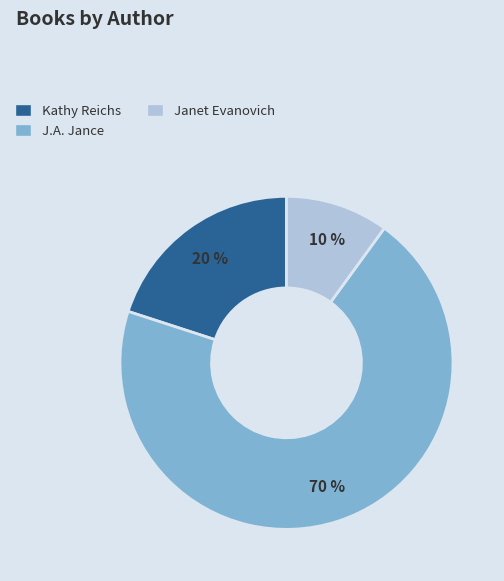

Do J.A. Jance and Kathy Reichs together represent more than half of the pie?

Yes